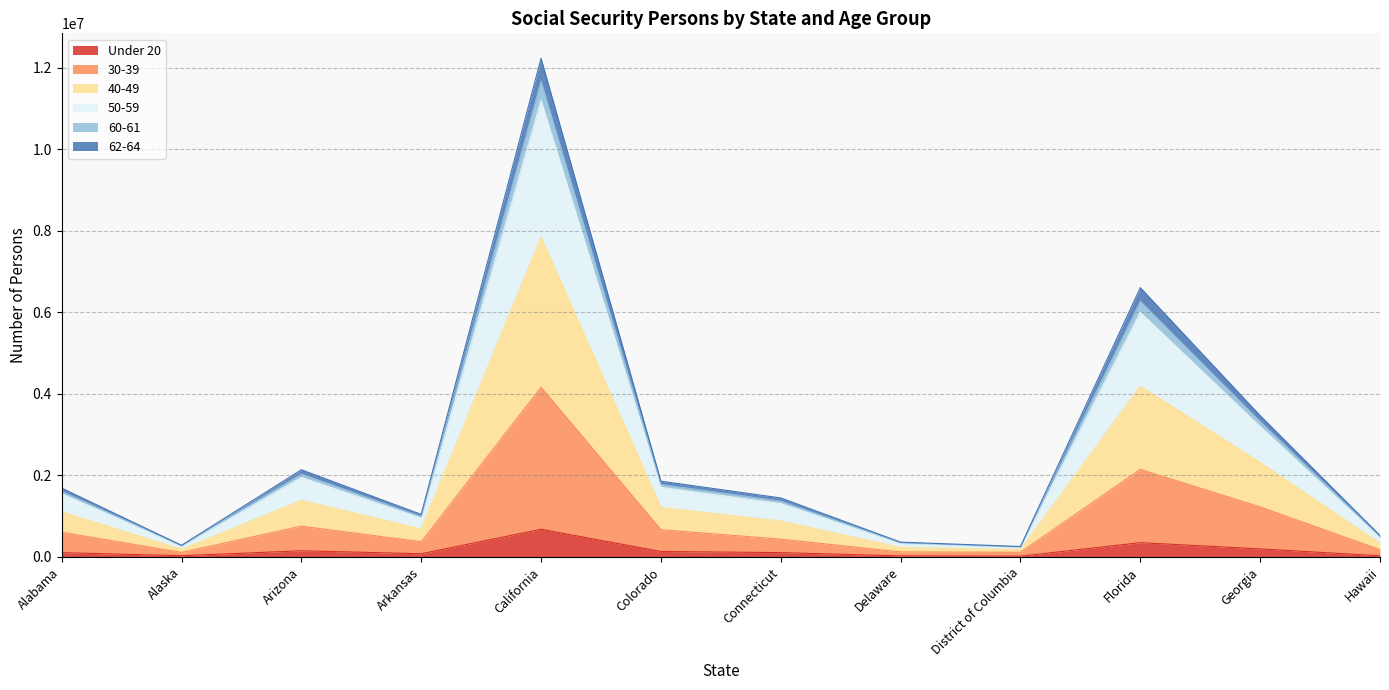

True or false: 40-49 and 60-61 intersect in this chart.

False